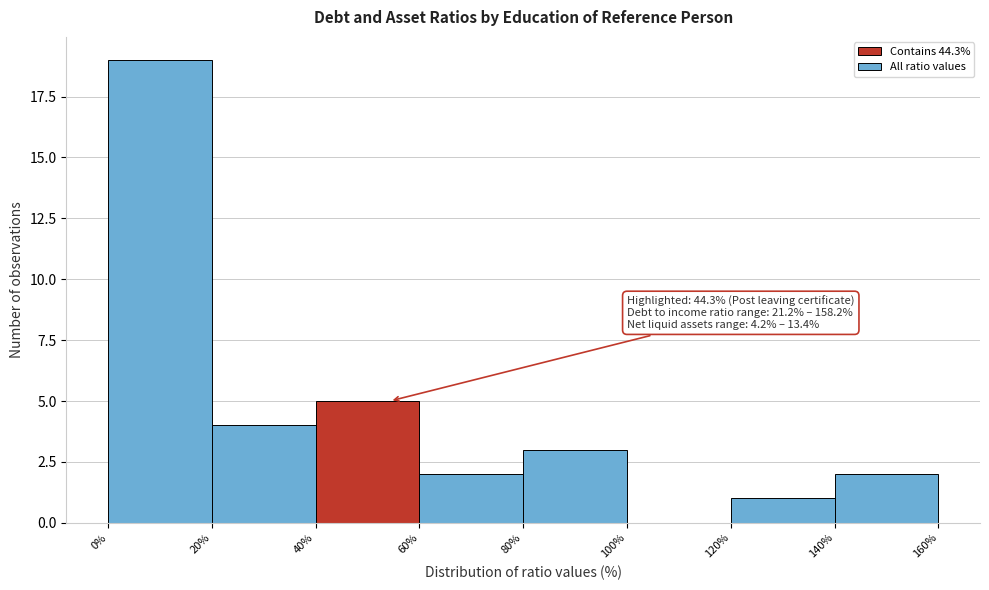

Which range on the x-axis has the tallest bar?

0% to 20%